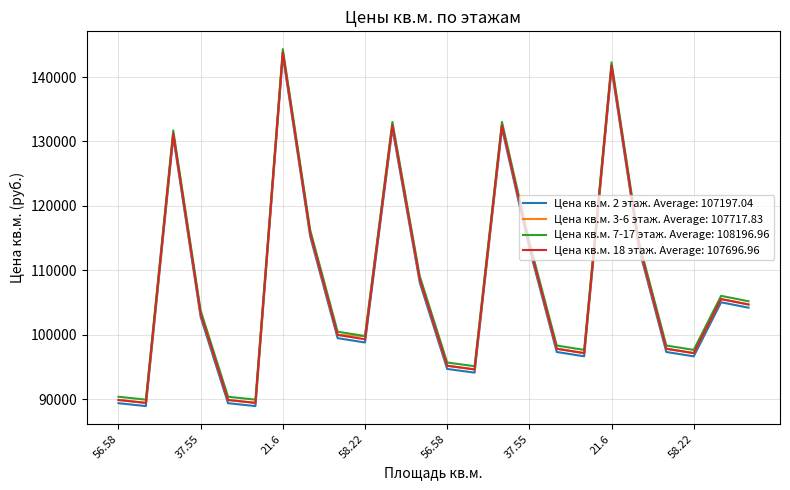

What is the greatest value displayed?

144333